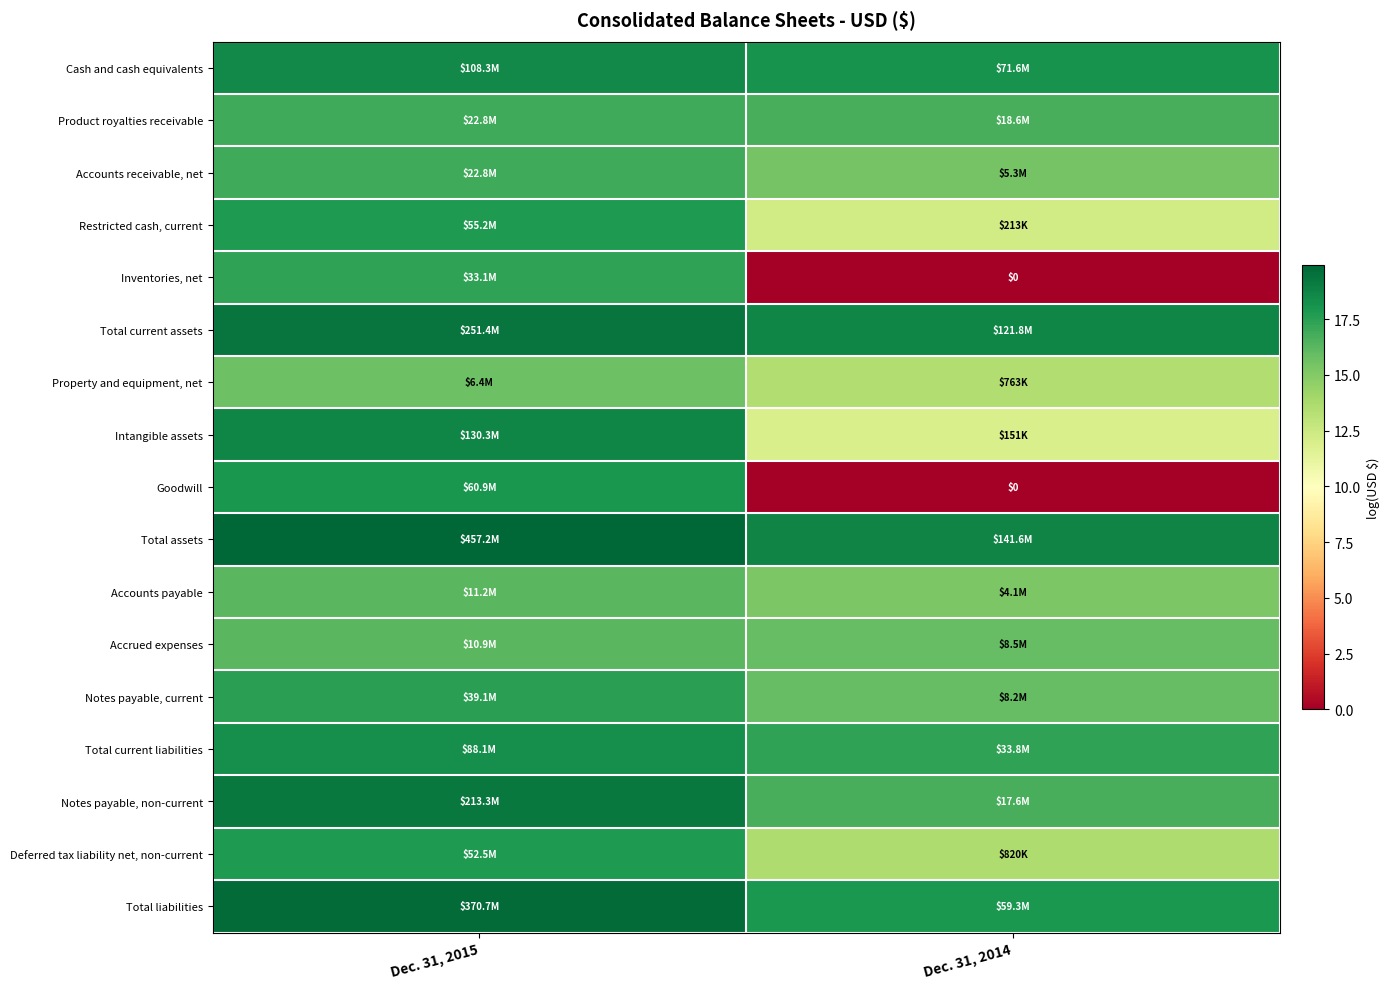

Which series has the widest spread of values?

Goodwill